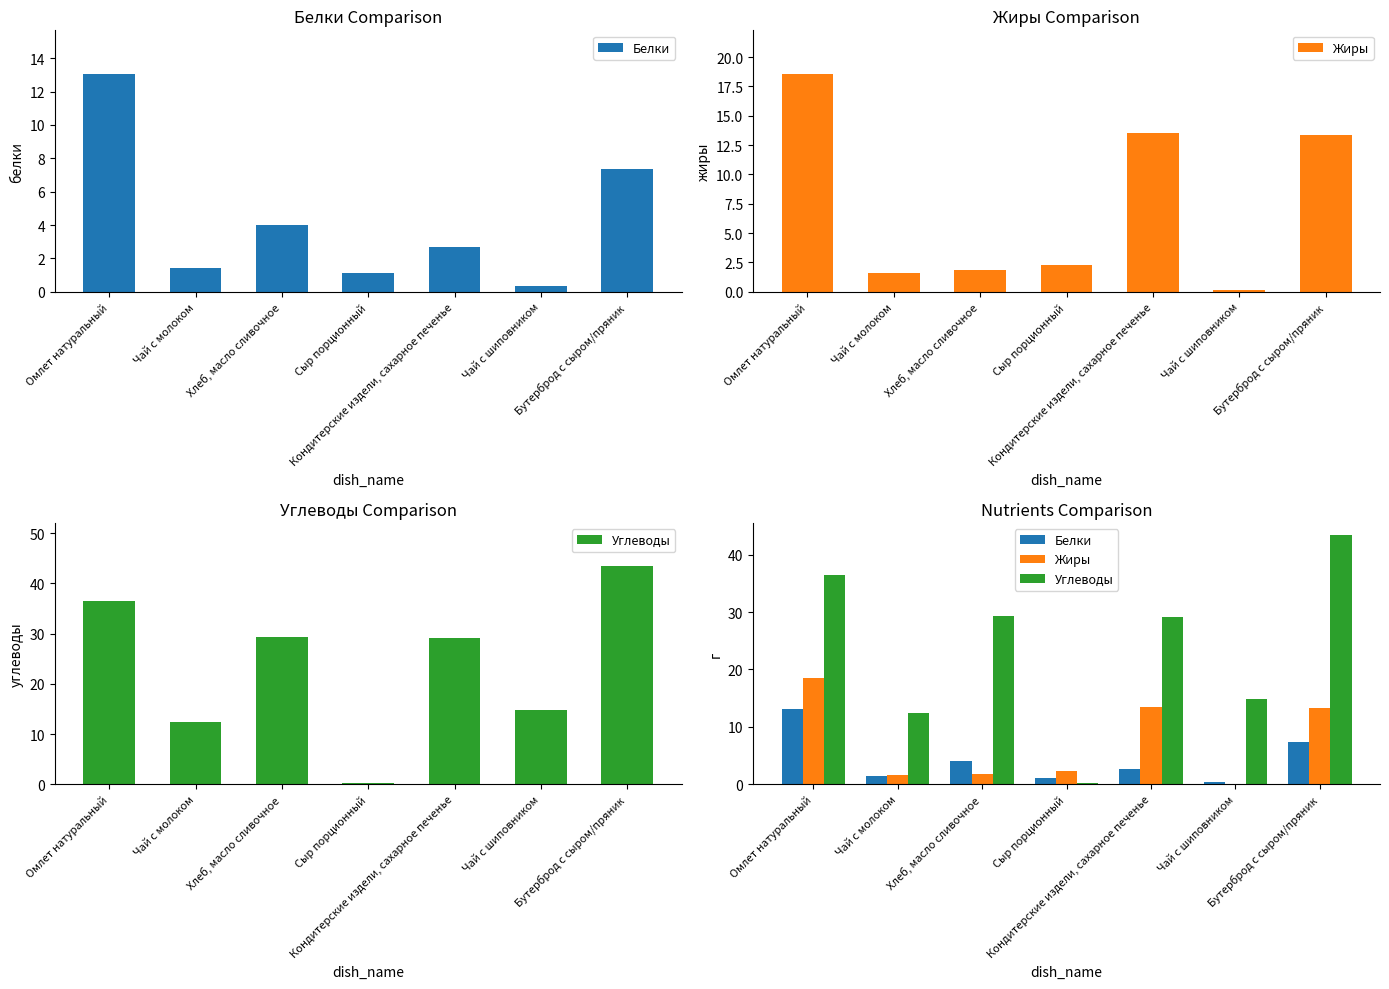

How many series are shown in this chart?

3